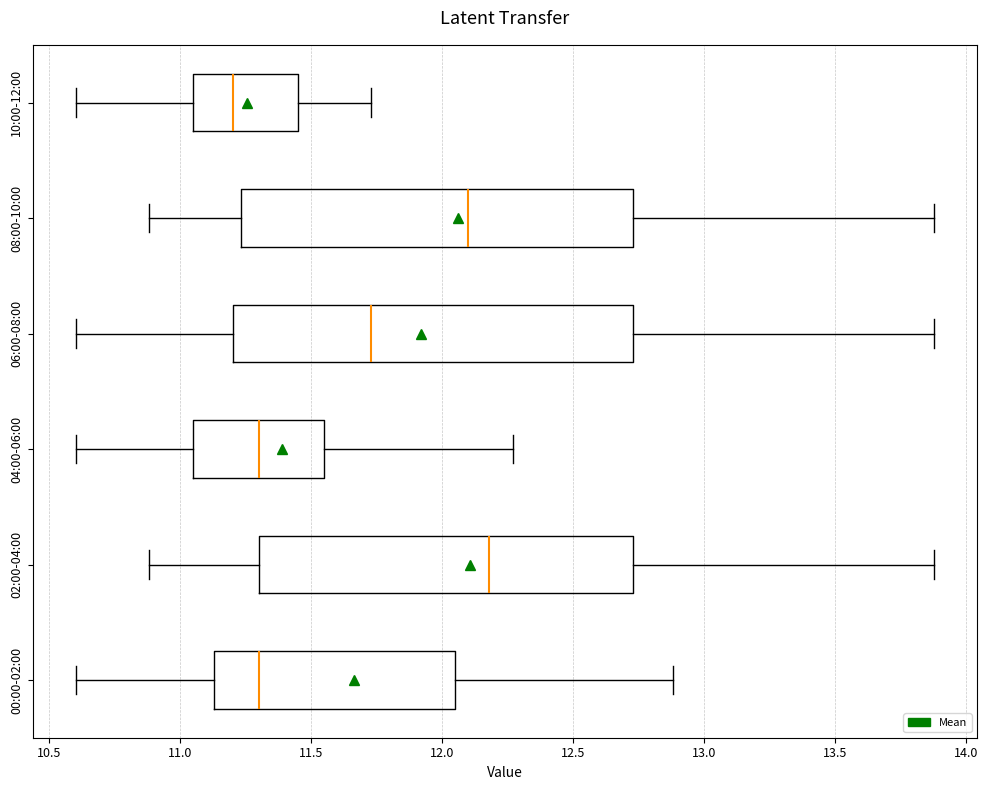

Reading bottom to top, read every box against the x-axis: the position of its median line, the range the box covers, and the ends of its whiskers. The values are not printed on the chart, so give them approximately, as read against the axis.

00:00-02:00: median 11.30, box 11.15 to 12.05, whiskers 10.60 to 12.90
02:00-04:00: median 12.20, box 11.30 to 12.75, whiskers 10.90 to 13.90
04:00-06:00: median 11.30, box 11.05 to 11.55, whiskers 10.60 to 12.25
06:00-08:00: median 11.75, box 11.20 to 12.75, whiskers 10.60 to 13.90
08:00-10:00: median 12.10, box 11.25 to 12.75, whiskers 10.90 to 13.90
10:00-12:00: median 11.20, box 11.05 to 11.45, whiskers 10.60 to 11.75